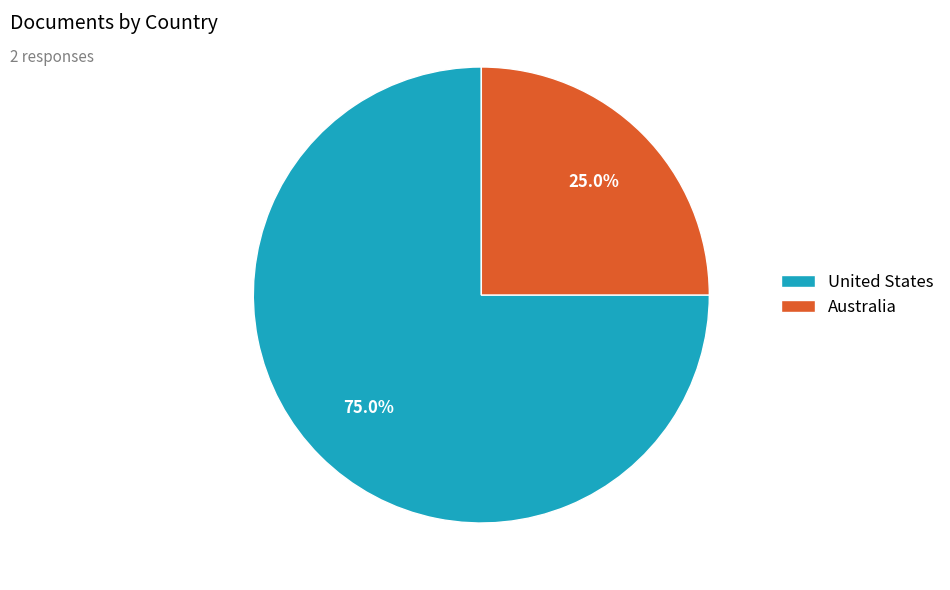

What percentage is NOT represented by Australia?

75.0%